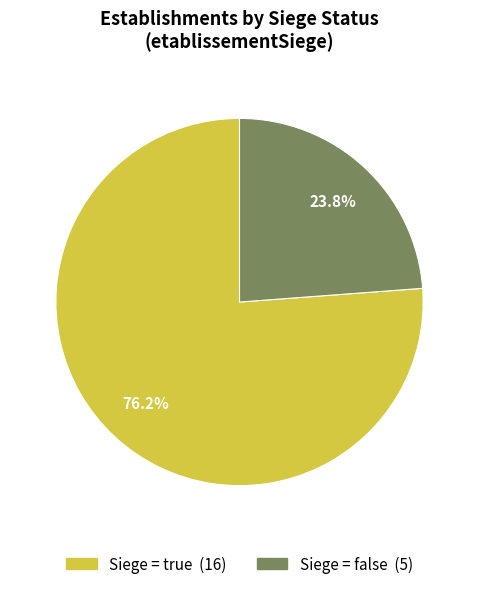

Is there any slice that represents more than half of the pie?

Yes